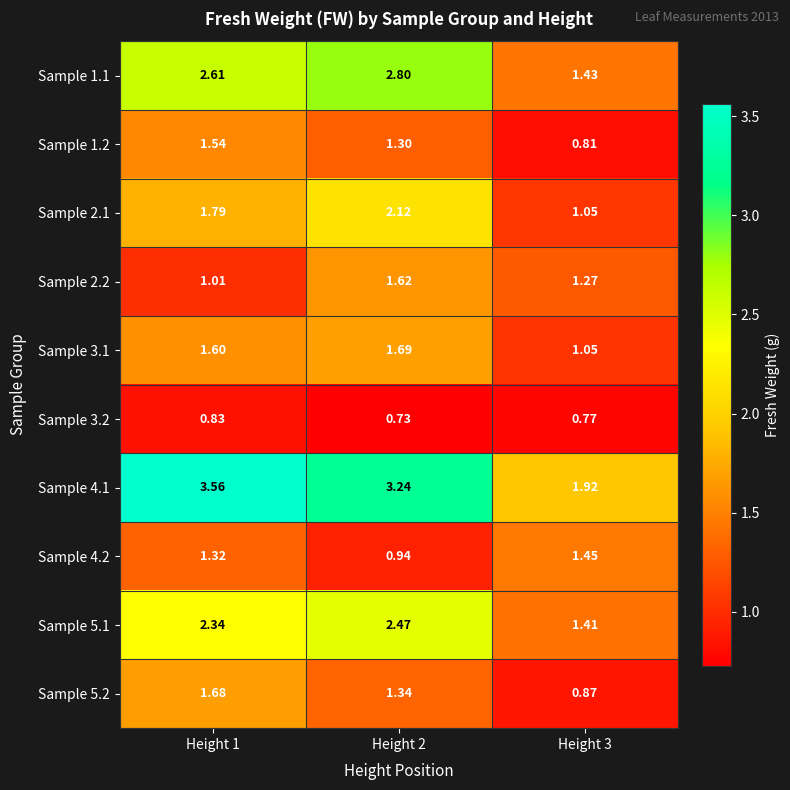

Between Height 3 and Height 1, which is larger?

Height 1